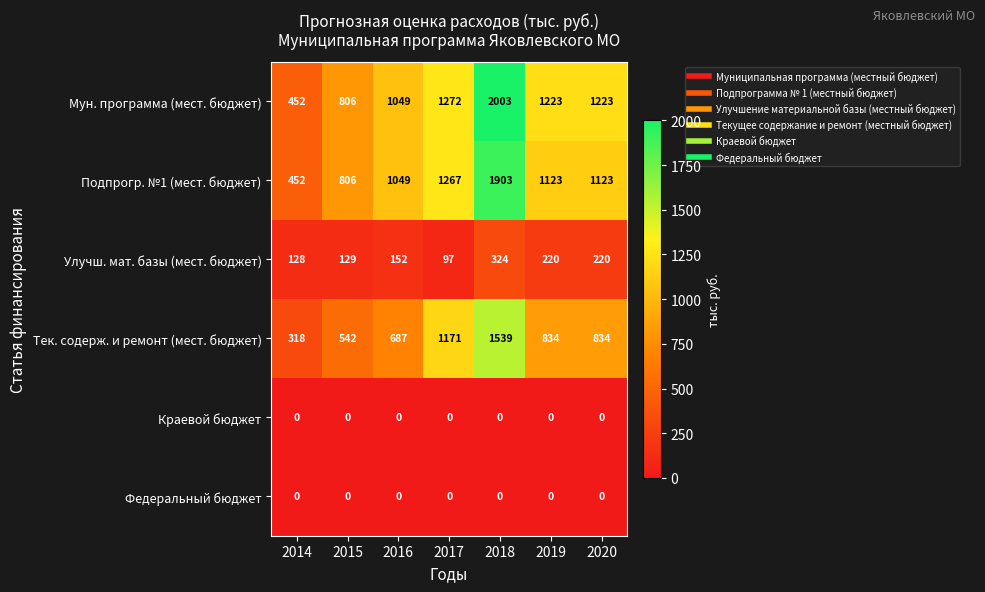

Between 2014 and 2020, which series saw the biggest shift?

Мун. программа (мест. бюджет)